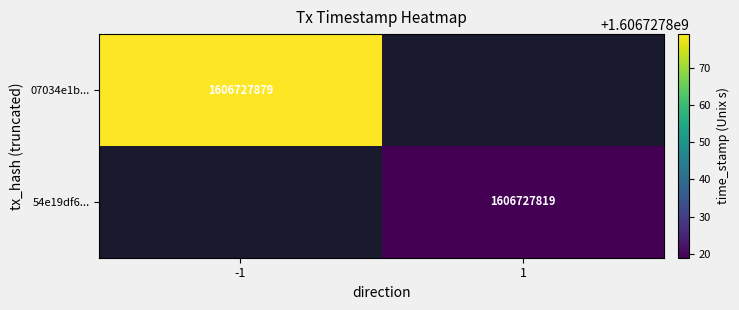

What value does the 07034e1b702e7e9b9ec9b6682f6cfd9c540bfe1 series have at time_stamp?

1606727879